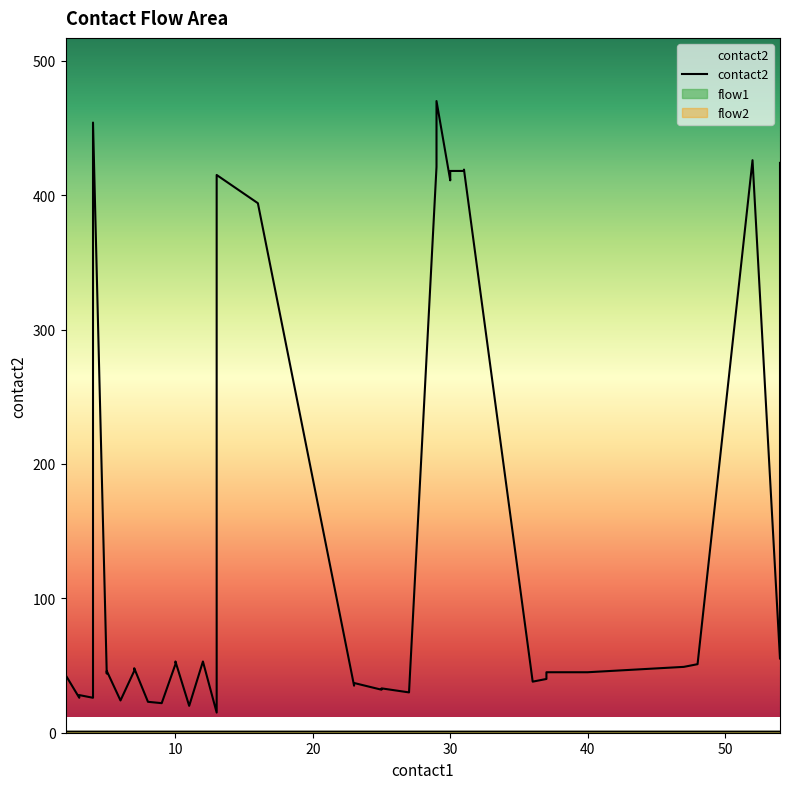

What is the minimum value shown in the chart?

1